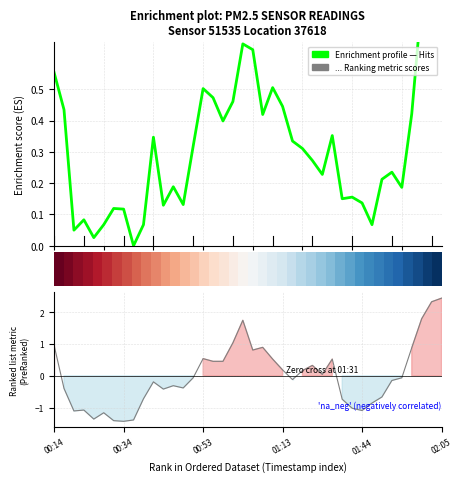

What is the approximate value of Enrichment profile at 14?

0.3